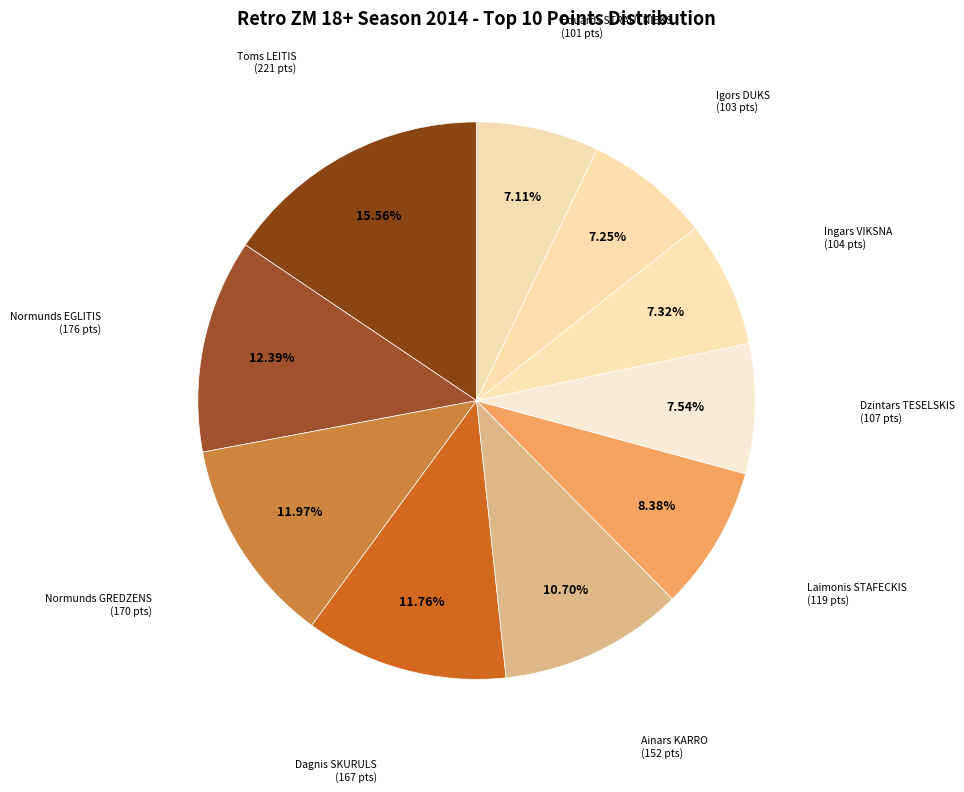

Approximately how many times larger is the value at Laimonis STAFECKIS (119 pts) compared to Normunds EGLITIS (176 pts)?

0.7